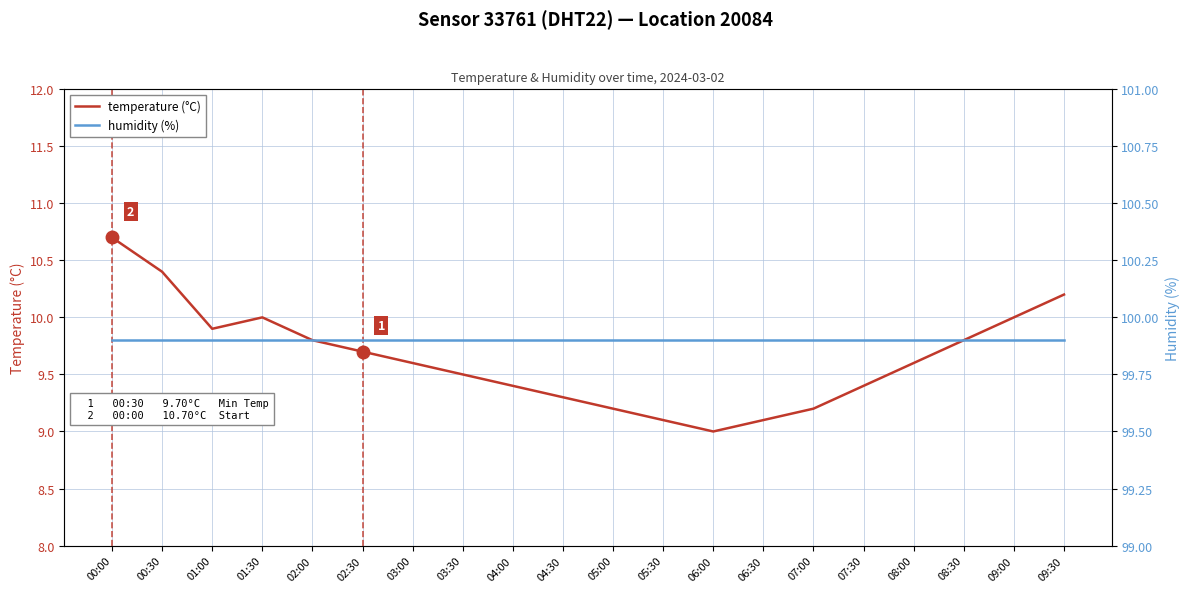

What is the average value of the temperature (°C) series?

9.6